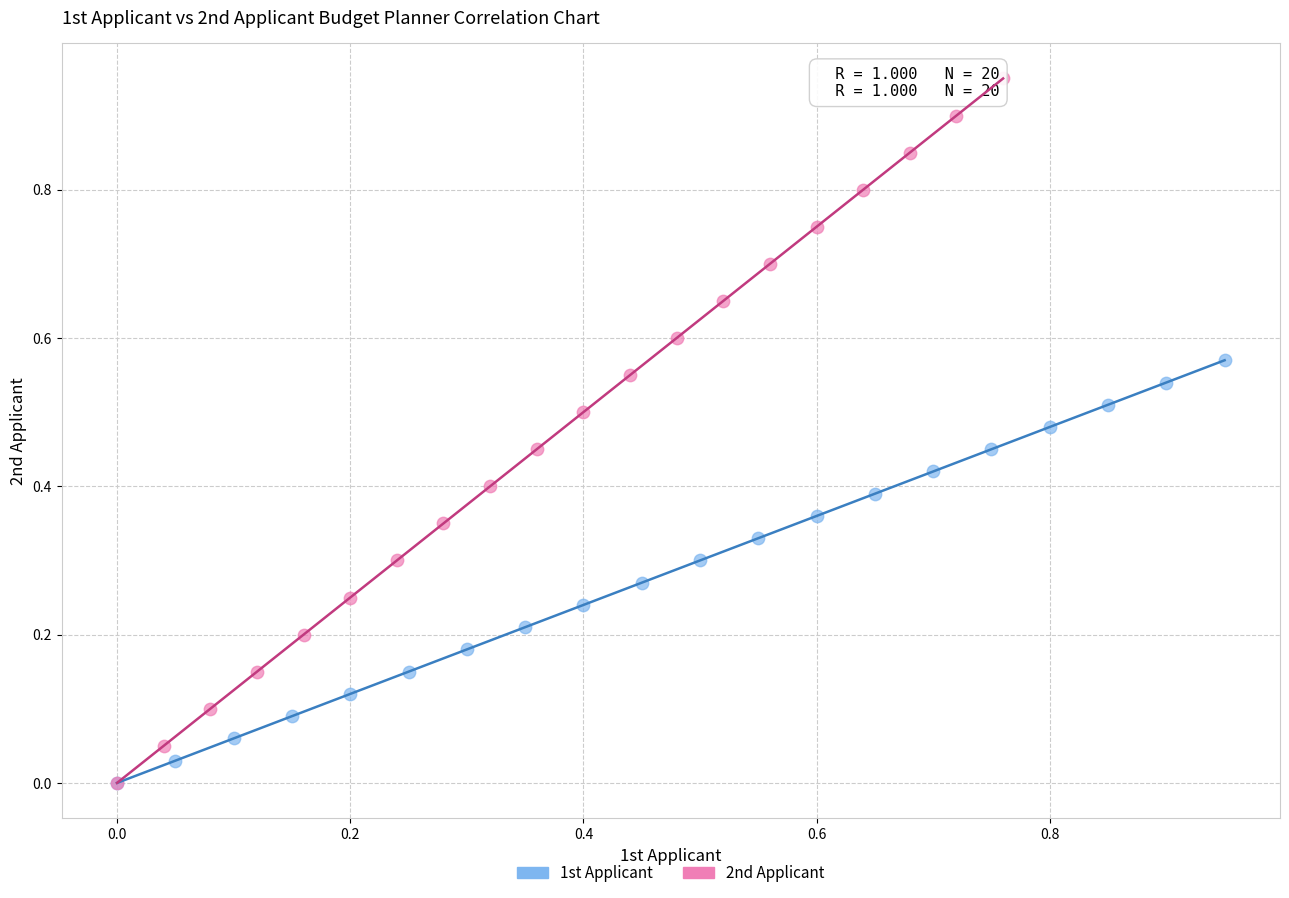

Which series reaches the maximum Y coordinate?

2nd Applicant